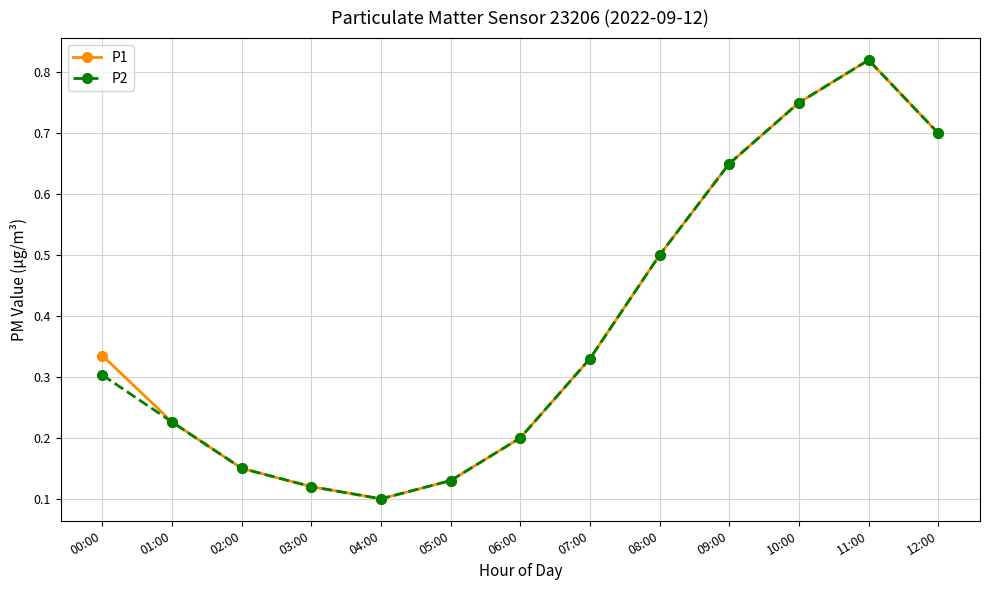

The value of P1 at 01:00 is 0.2. True or false?

True